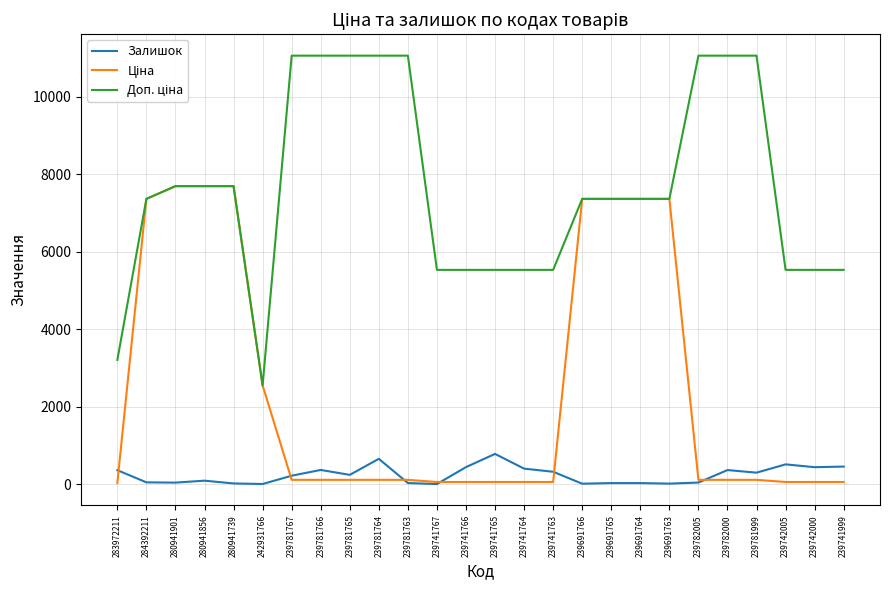

Which series changed the most between 239781767 and 239781764?

Залишок